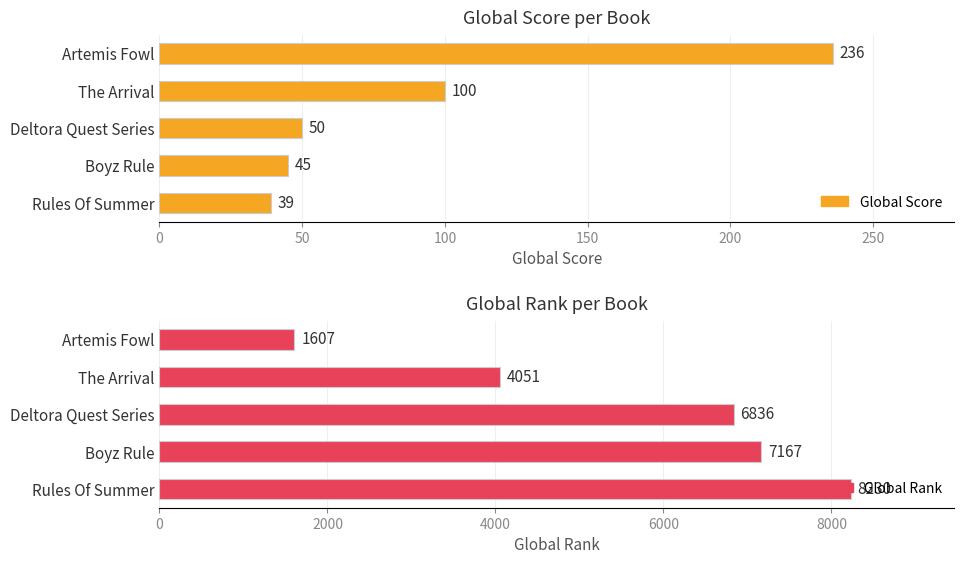

What are all the series names shown in the legend?

Global Score, Global Rank